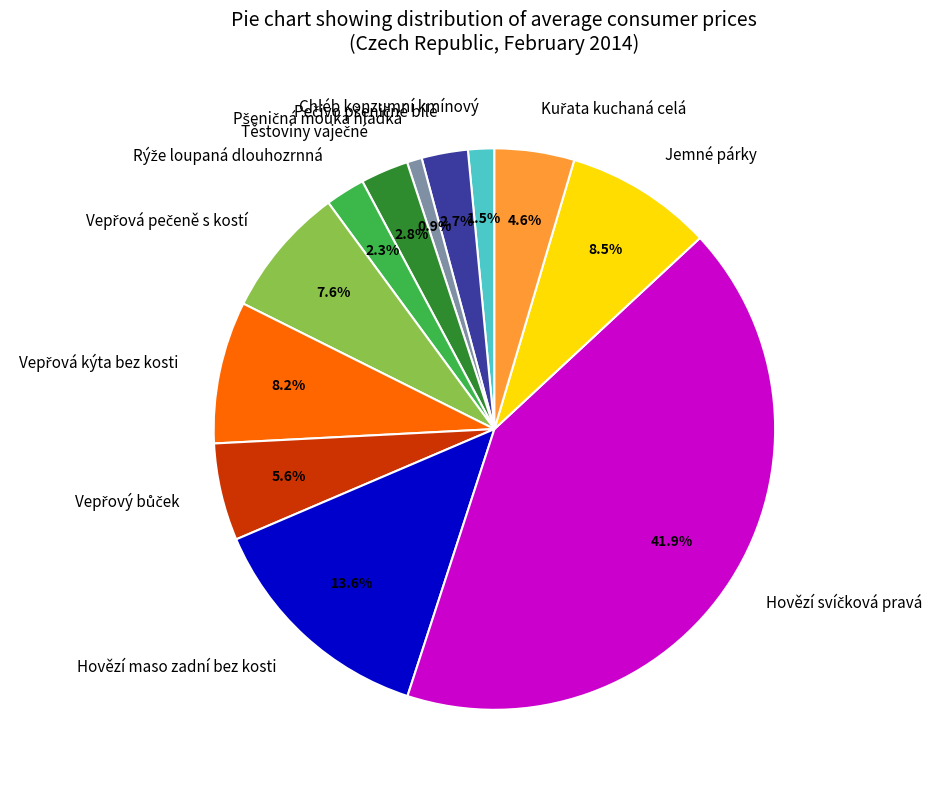

Count the number of slices in the pie.

12